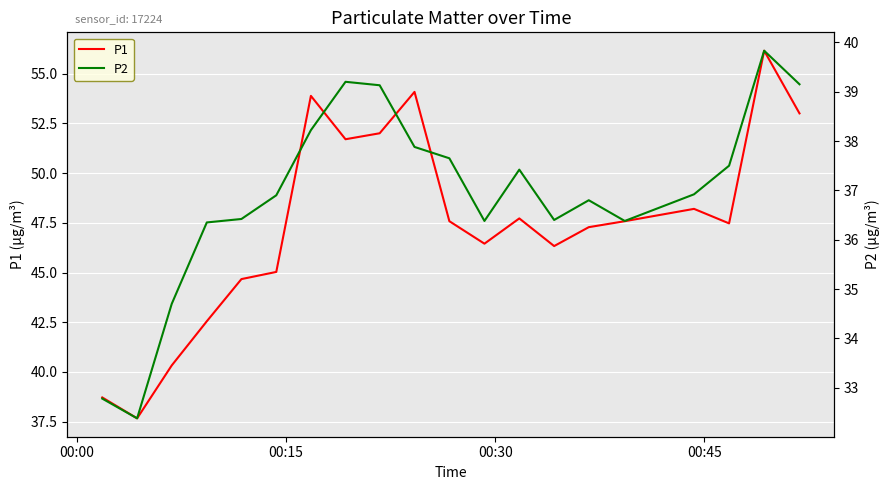

What is the minimum value for P1?

37.7